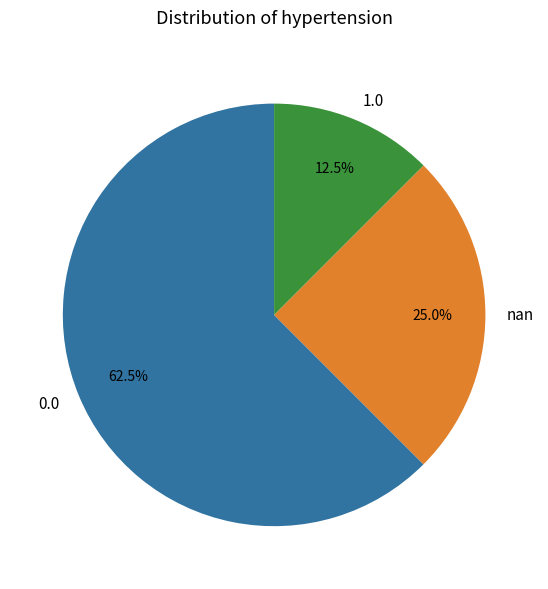

Is the sum of nan and 1.0 greater than half?

No